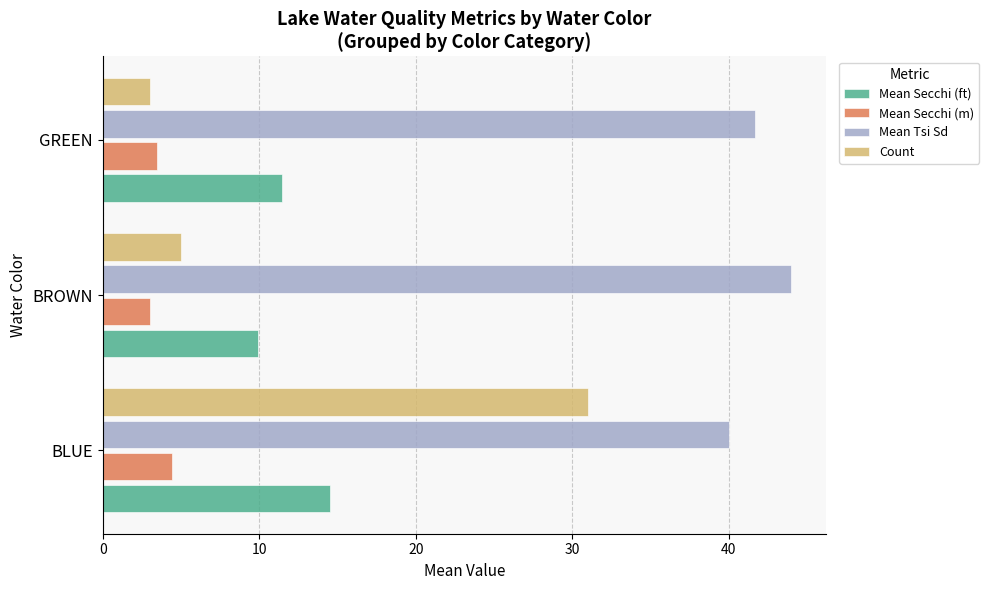

Which category has the lowest value in the Mean Secchi (ft) series?

BROWN